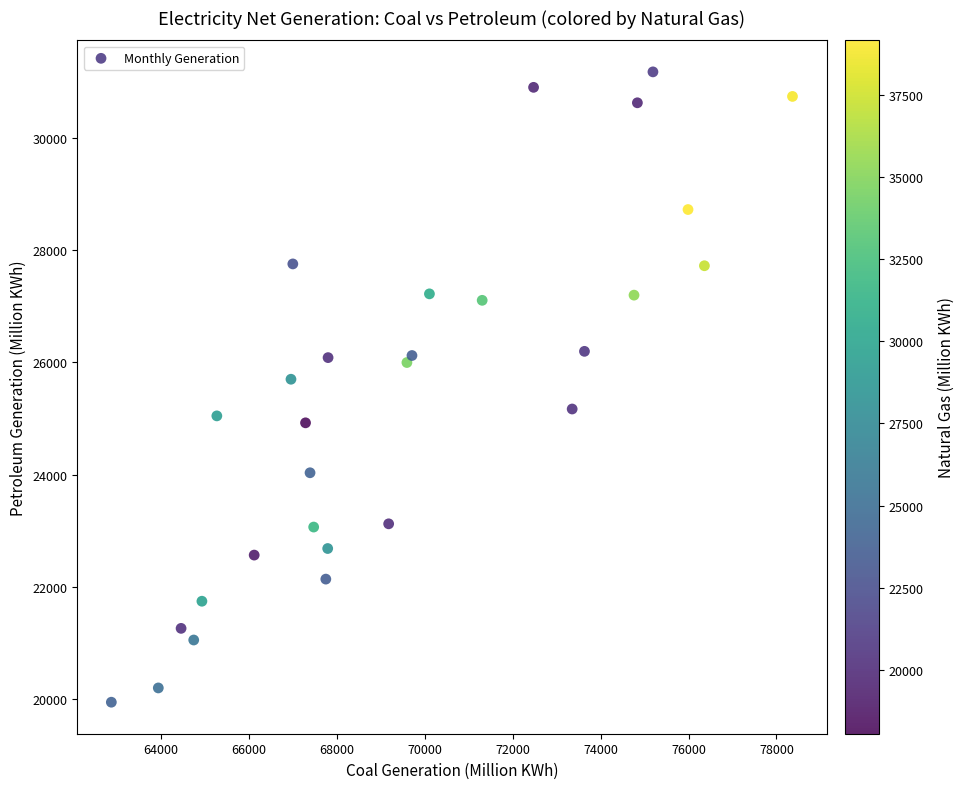

What is the range of X values (max minus min)?

15498.9